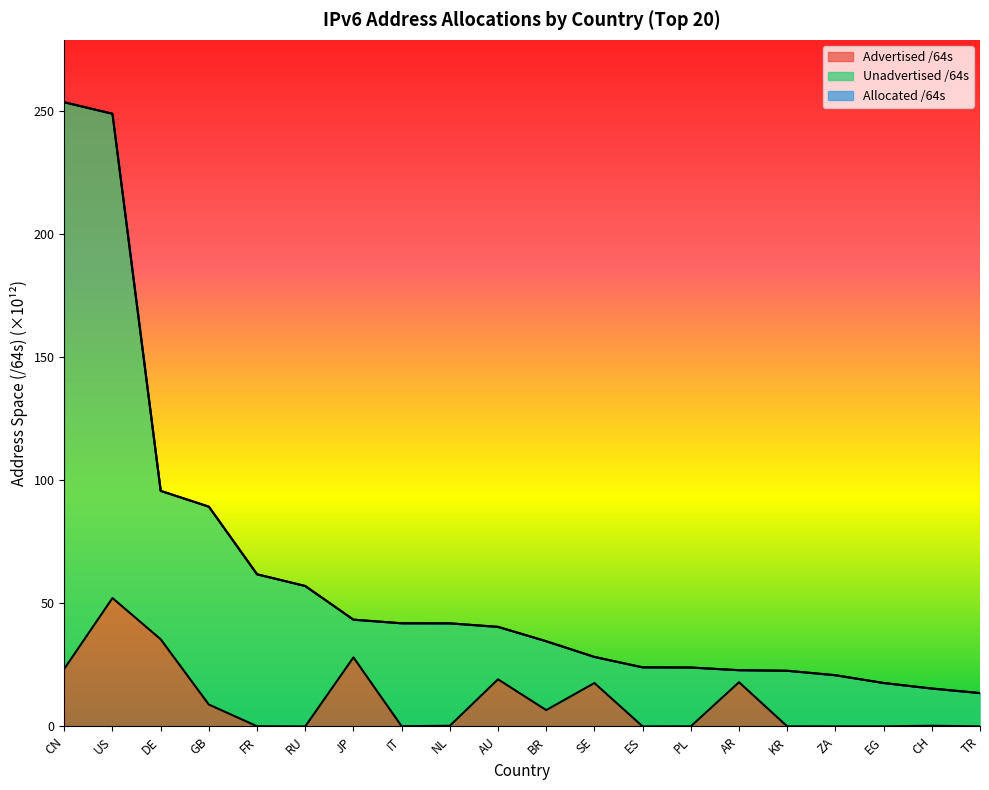

What is the label of the 18th point from the left?

EG